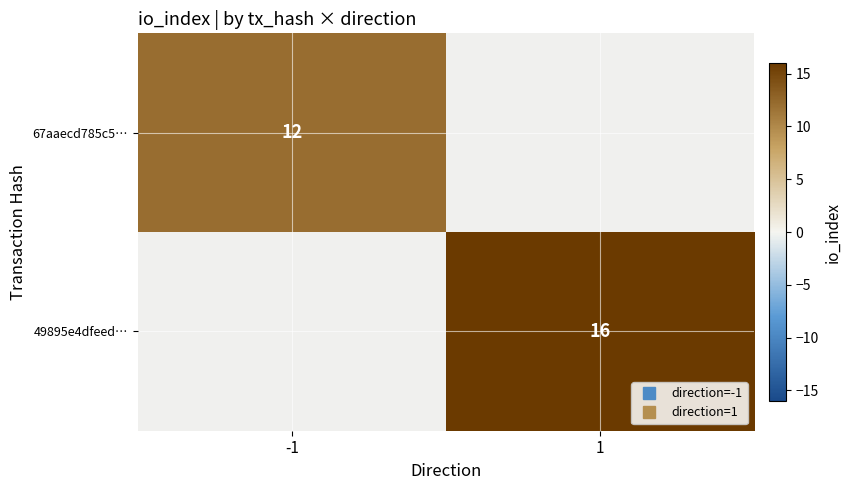

How many positive values does the 67aaecd785c5… series have?

1